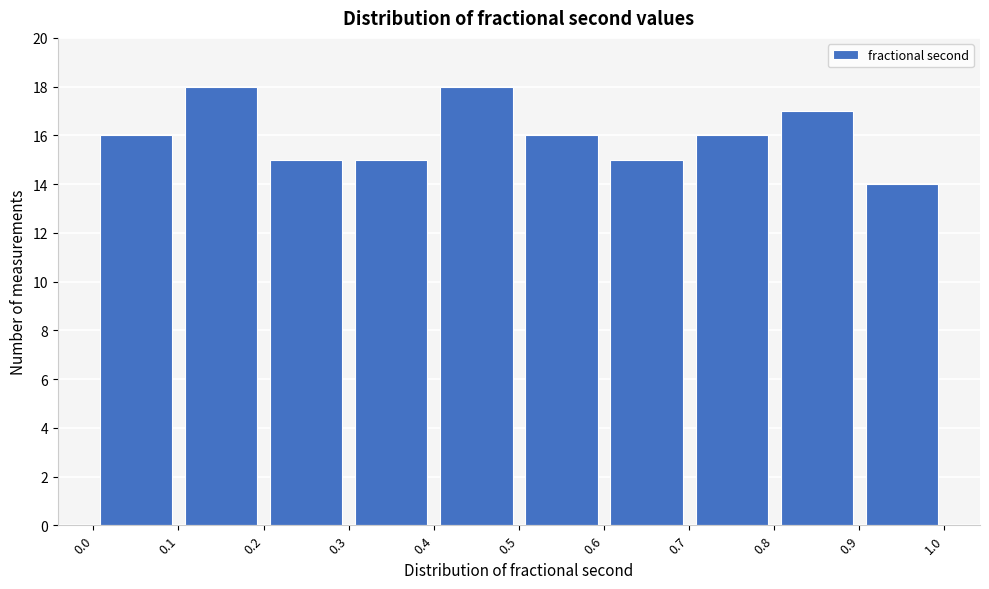

Reading left to right, list every bar in this chart as the range it spans on the x-axis followed by its height. The values are not printed on the chart, so give them approximately, as read against the axis.

0.0 to 0.1: 16
0.1 to 0.2: 18
0.2 to 0.3: 15
0.3 to 0.4: 15
0.4 to 0.5: 18
0.5 to 0.6: 16
0.6 to 0.7: 15
0.7 to 0.8: 16
0.8 to 0.9: 17
0.9 to 1.0: 14